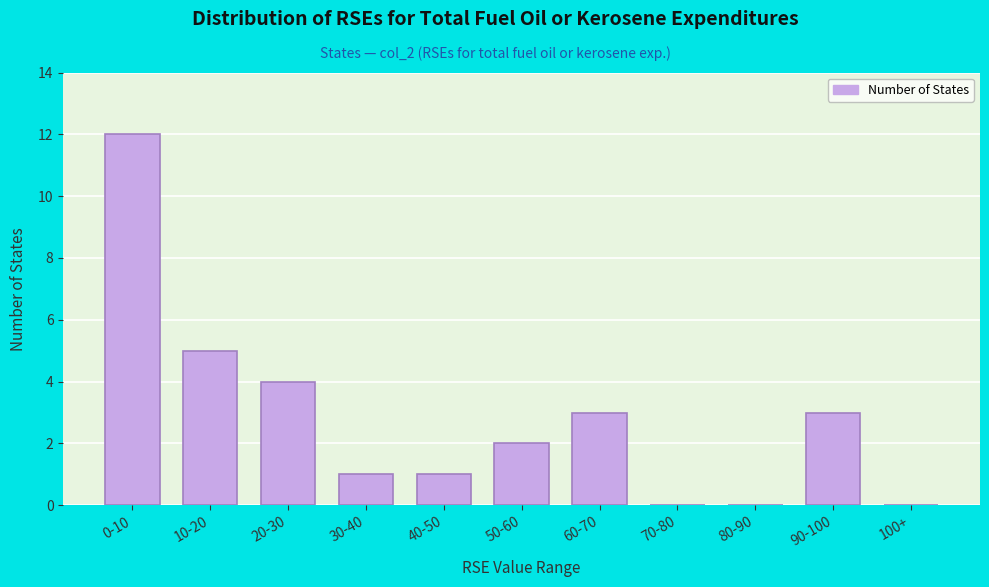

Reading right to left, transcribe all the data shown in this chart.

100+=0	90-100=3	80-90=0	70-80=0	60-70=3	50-60=2	40-50=1	30-40=1	20-30=4	10-20=5	0-10=12